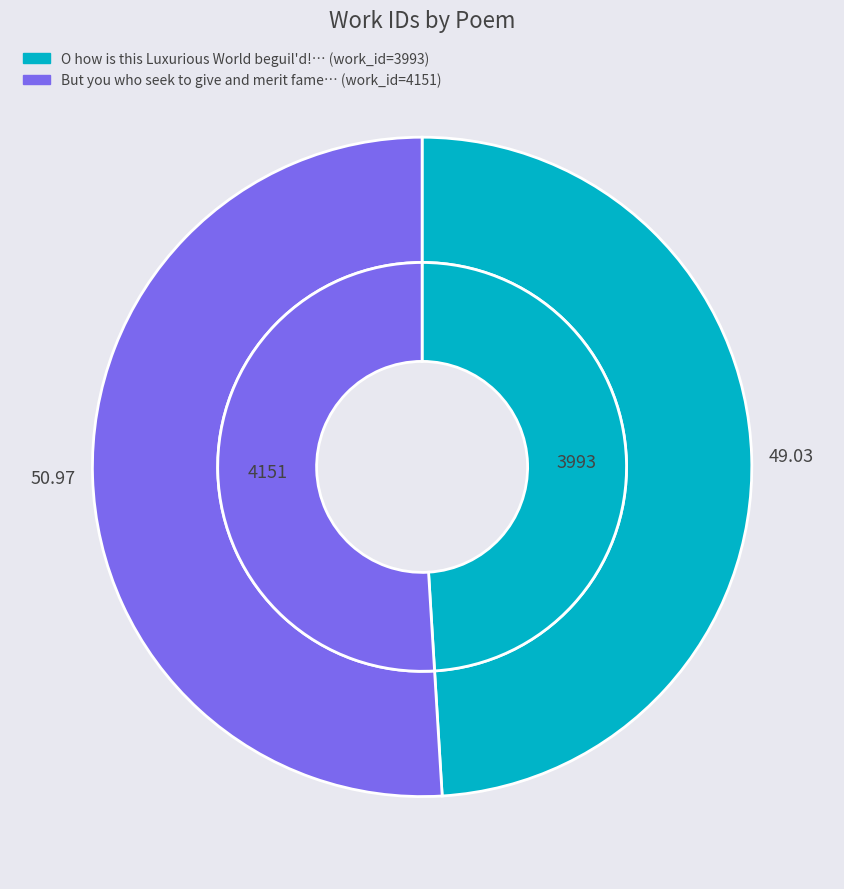

Does But you who seek to give and merit fame account for over 50% of the chart?

Yes